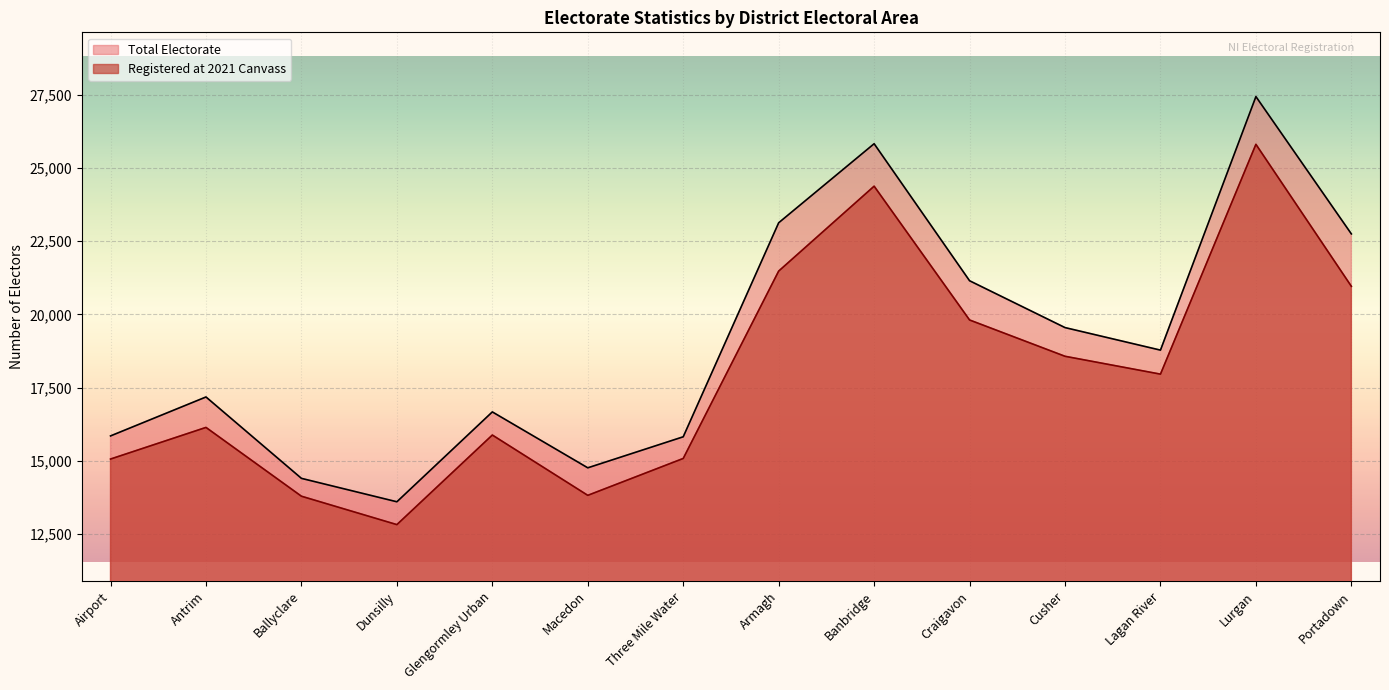

Does the chart display data point markers on the line(s)?

No